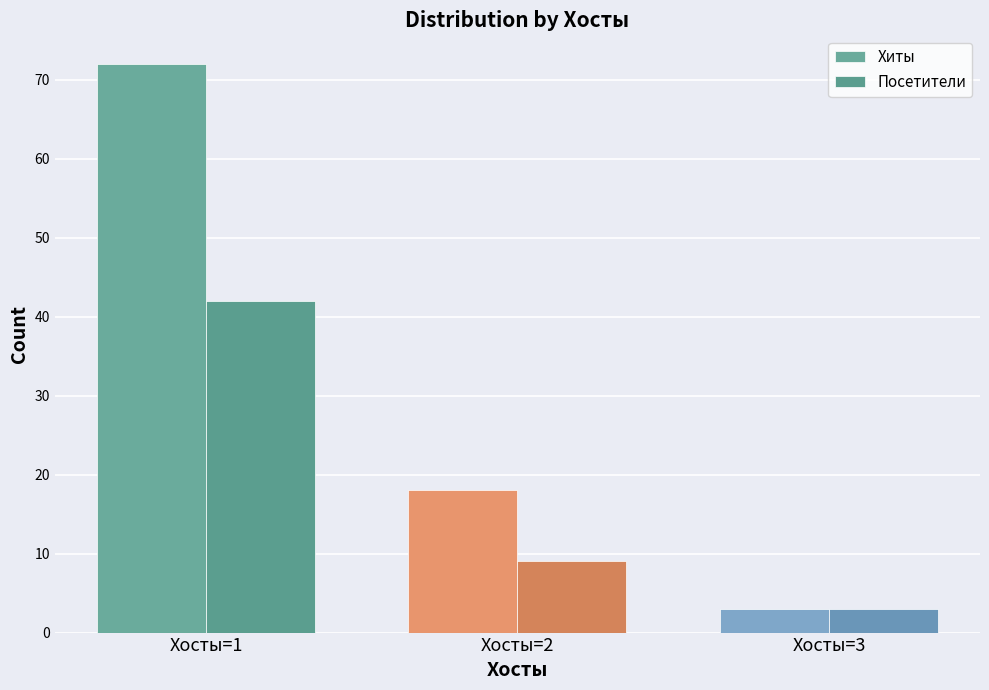

Reading right to left, transcribe all the data shown in this chart.

Хиты: Хосты=3=3	Хосты=2=18	Хосты=1=72
Посетители: Хосты=3=3	Хосты=2=9	Хосты=1=42